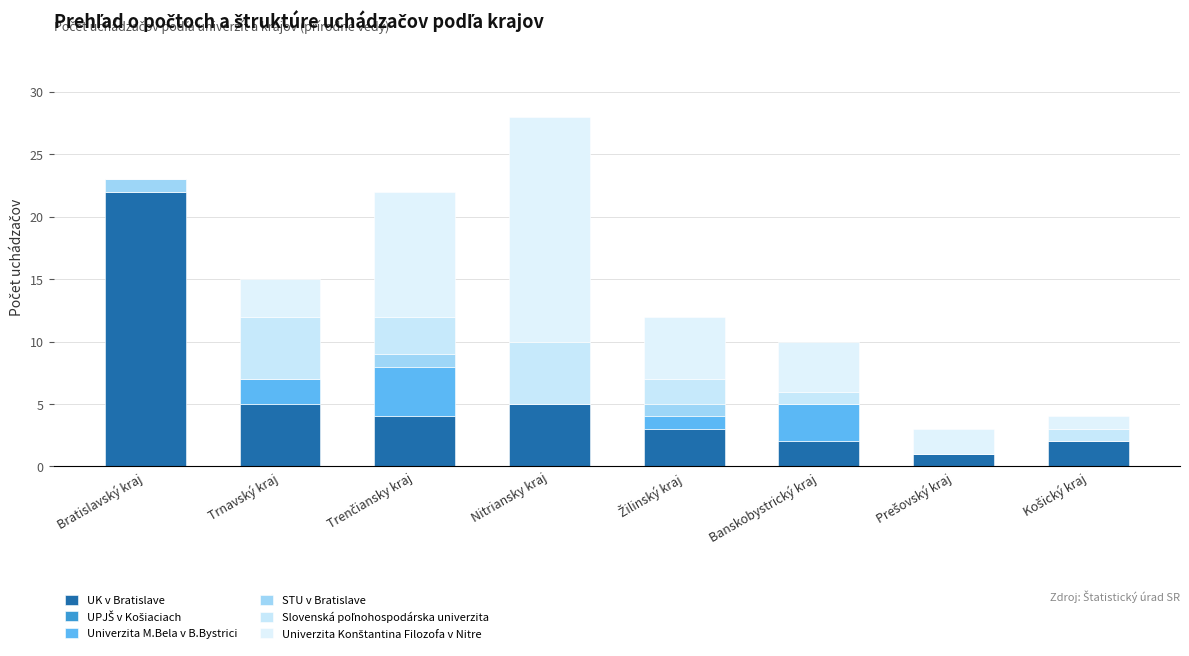

How many data points does each series have?

8